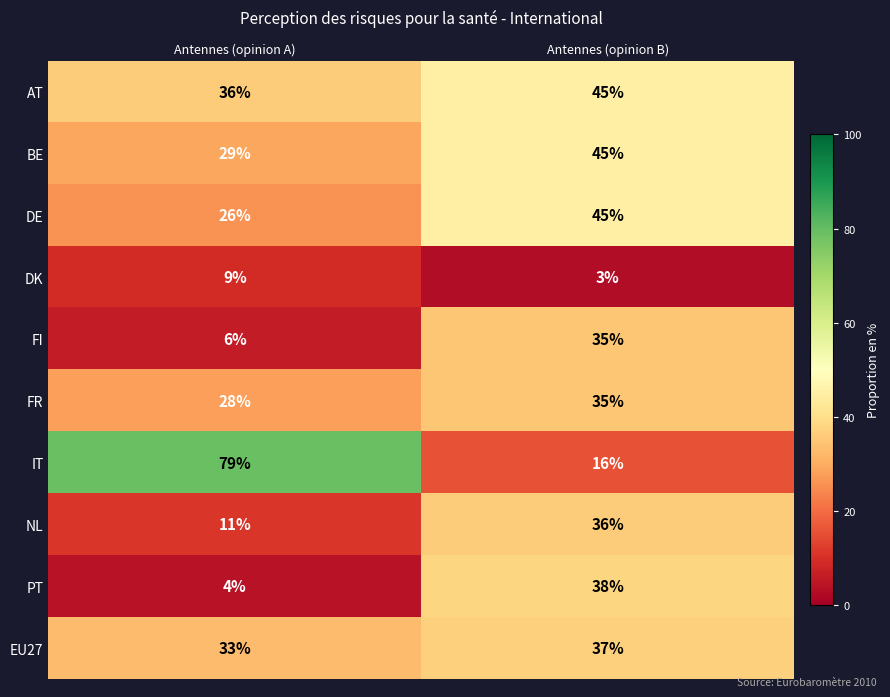

Reading left to right, transcribe all the data shown in this chart.

AT: 36	45
BE: 29	45
DE: 26	45
DK: 9	3
FI: 6	35
FR: 28	35
IT: 79	16
NL: 11	36
PT: 4	38
EU27: 33	37